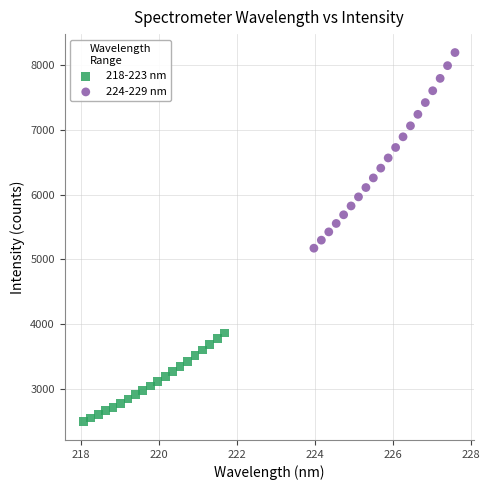

Which series reaches the minimum Y coordinate?

218-223 nm